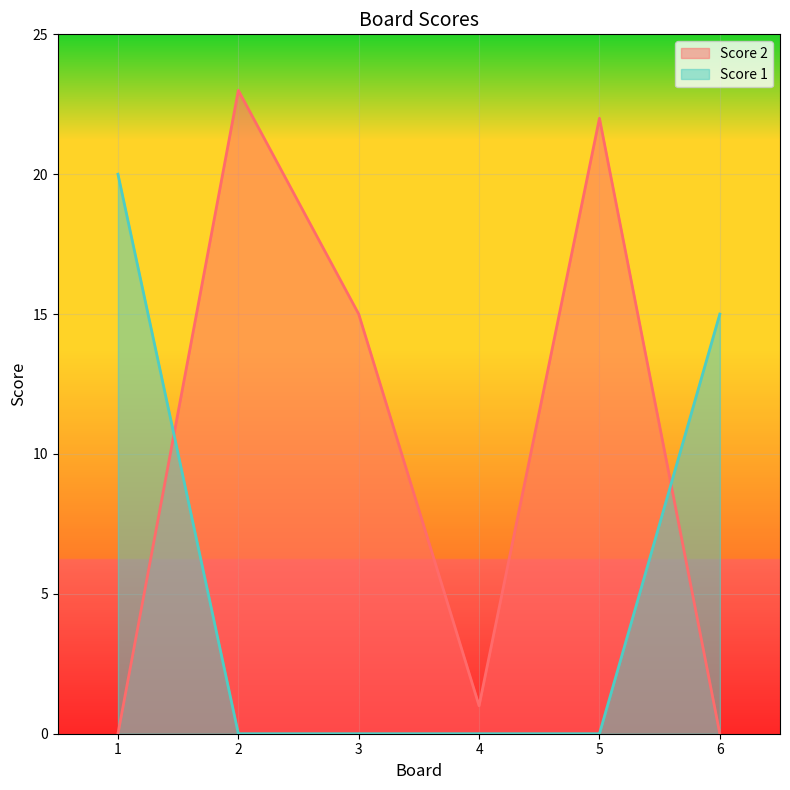

Count the number of categories in the chart.

6